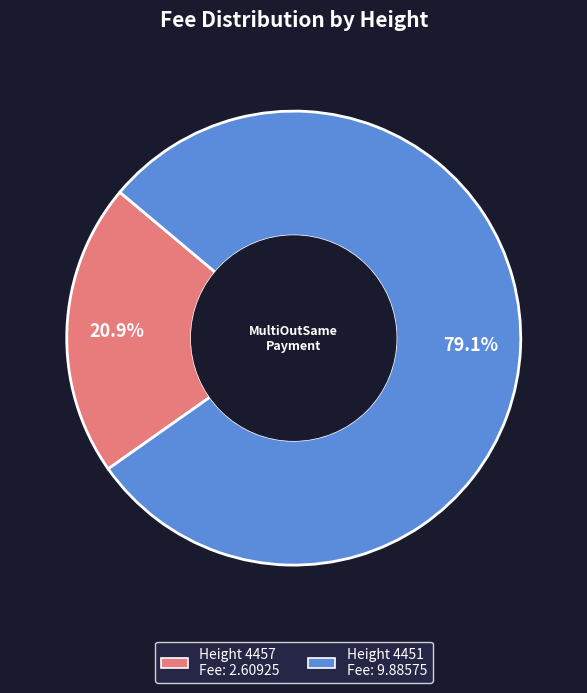

Is there any slice that represents more than half of the pie?

Yes